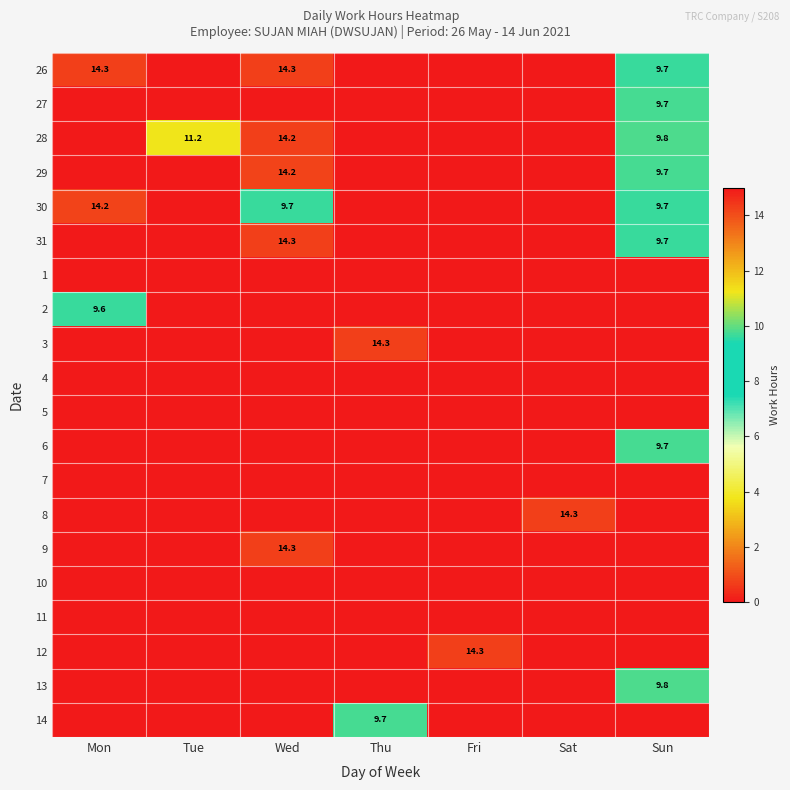

What is the maximum value shown in the chart?

14.3